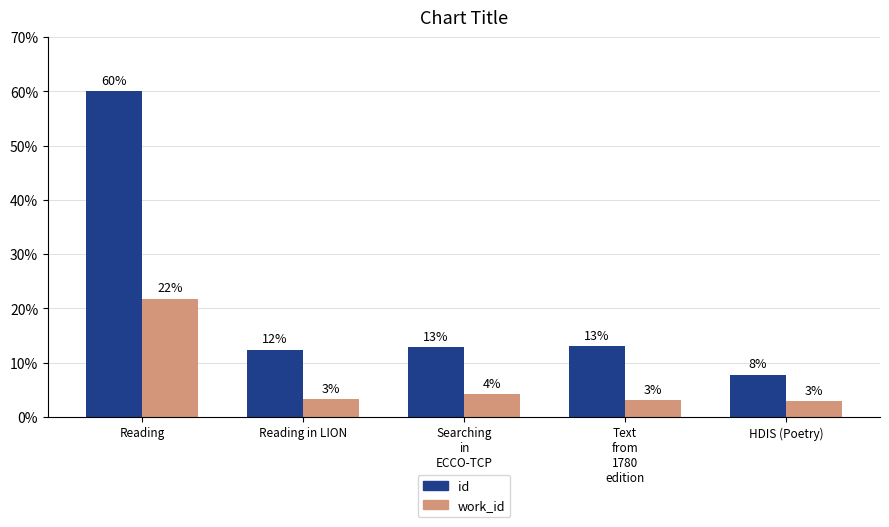

At how many categories does at least one series exceed 36?

1